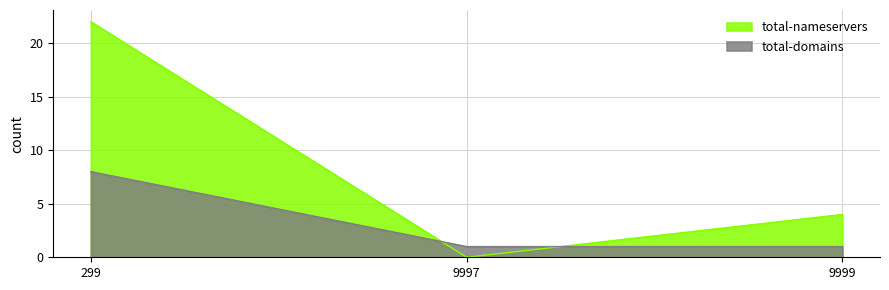

At how many categories does at least one series exceed 20?

1